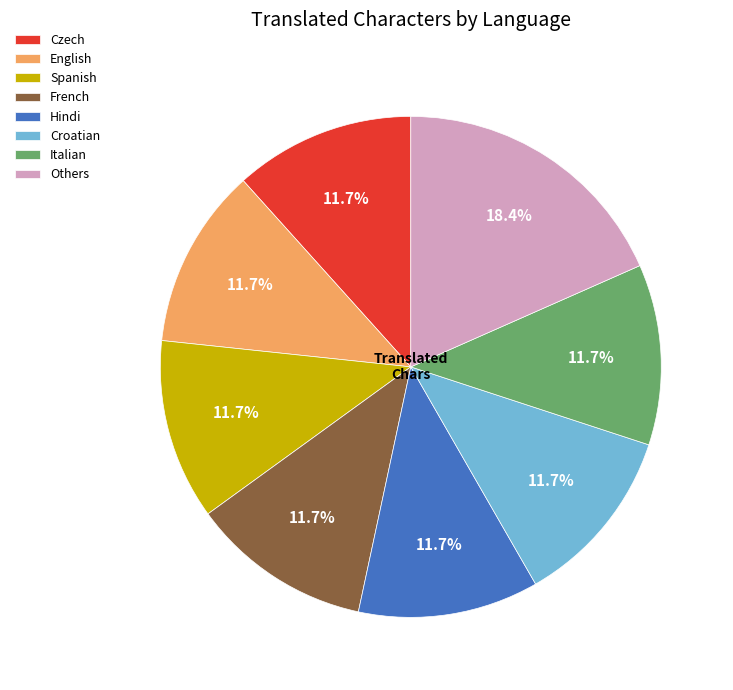

What is the ratio of the value at Italian to the value at Croatian?

1.0